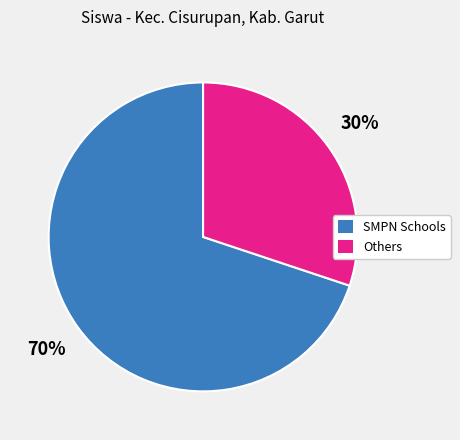

Does any single category account for the majority?

Yes